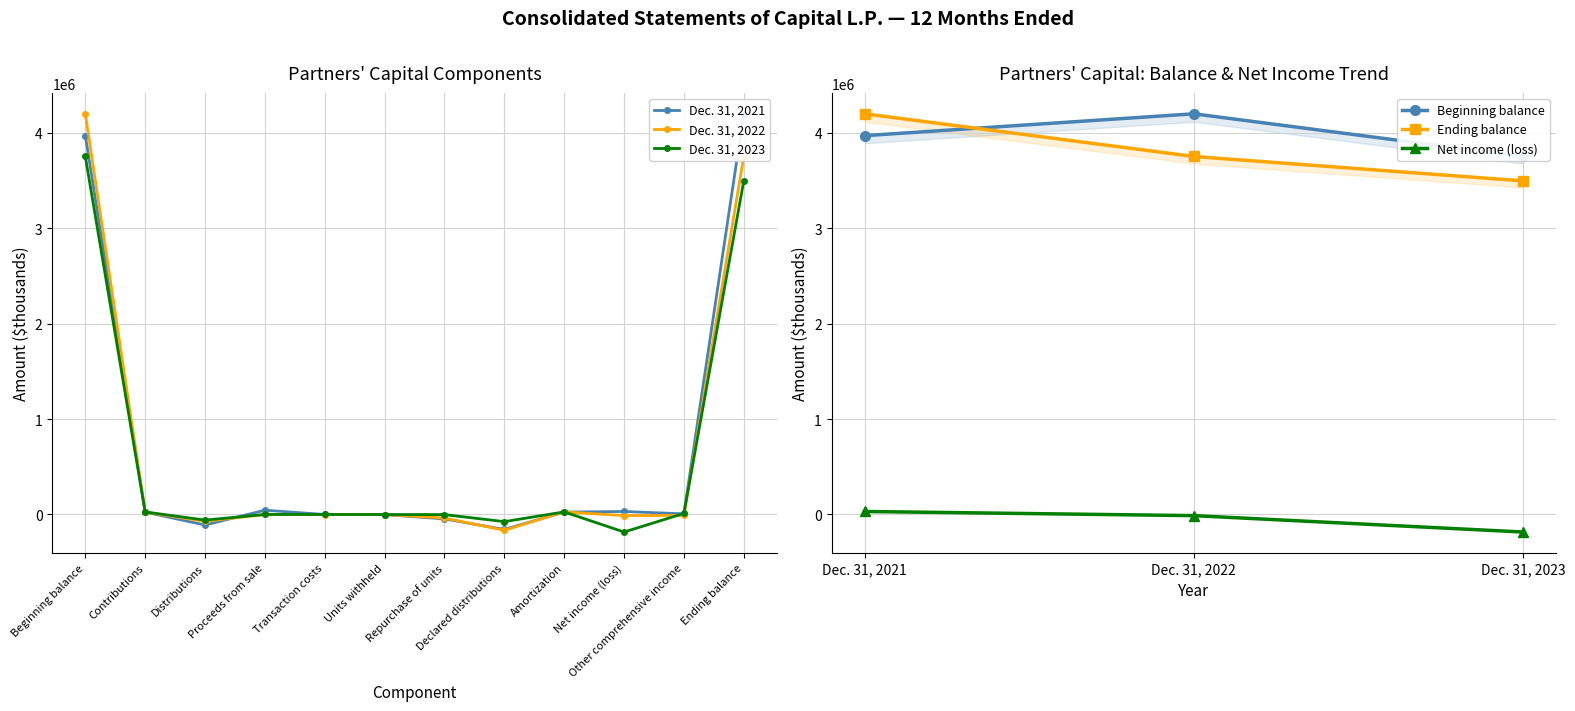

In Dec. 31, 2023, how many points are lower than both neighbors (excluding endpoints)?

3